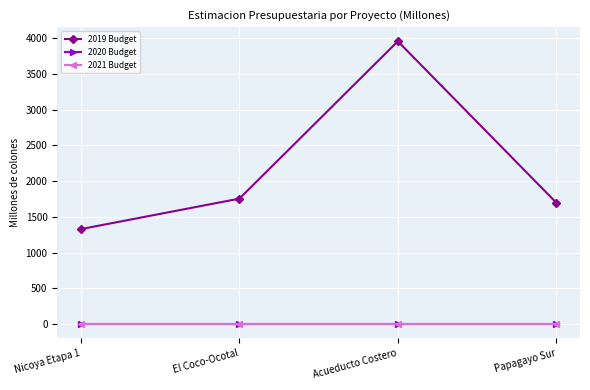

Does the chart have visible grid lines?

Yes